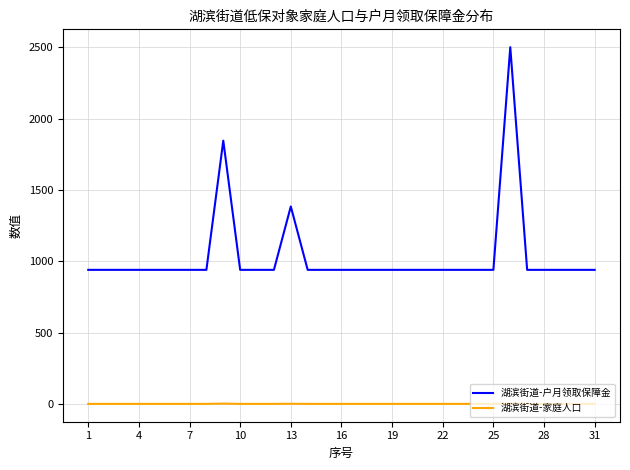

Which series has the largest total across all categories?

湖滨街道-户月领取保障金